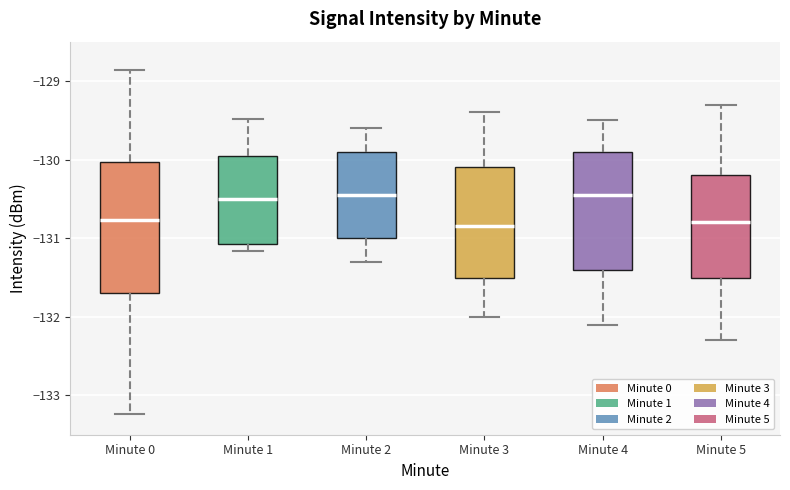

Which box is the tallest, from its lower edge to its upper edge?

Minute 0